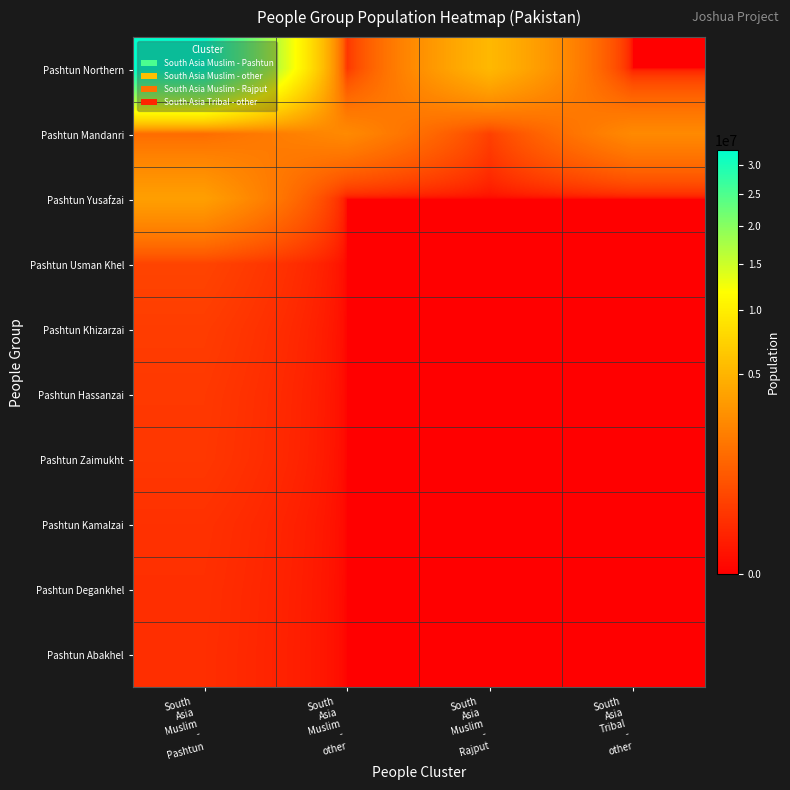

Which series has the widest spread of values?

Pashtun Northern